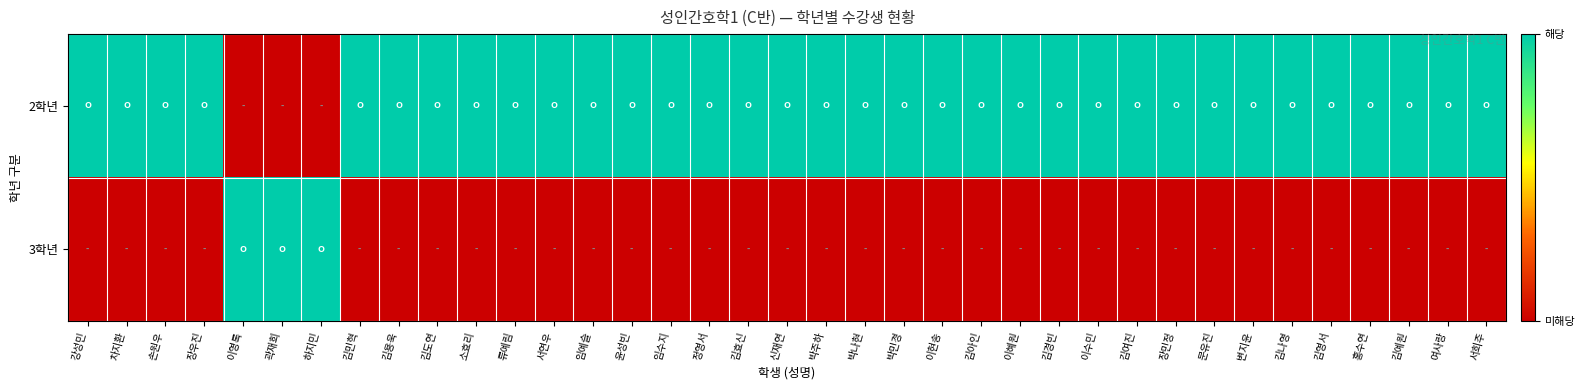

What is the total value across all series at 김영서?

1